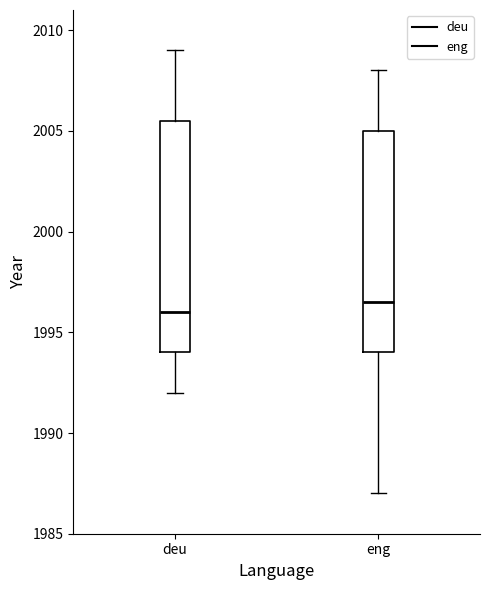

Which box is the tallest, from its lower edge to its upper edge?

deu